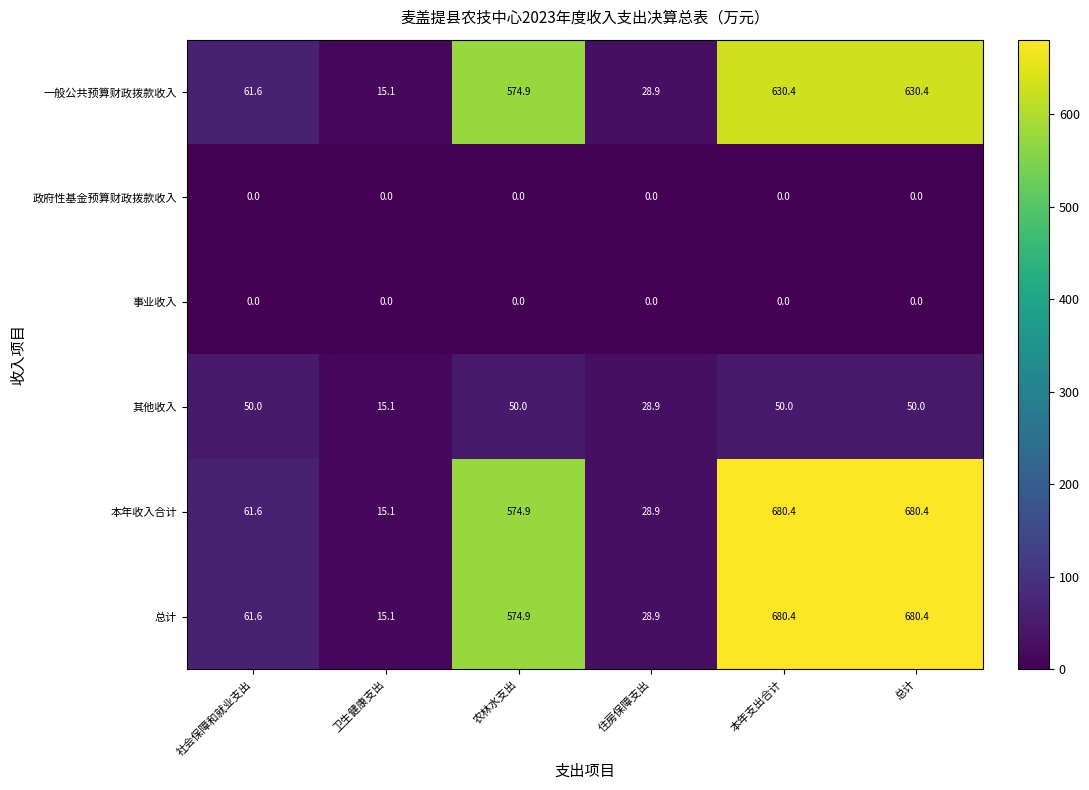

How many categories are shown in the chart?

6